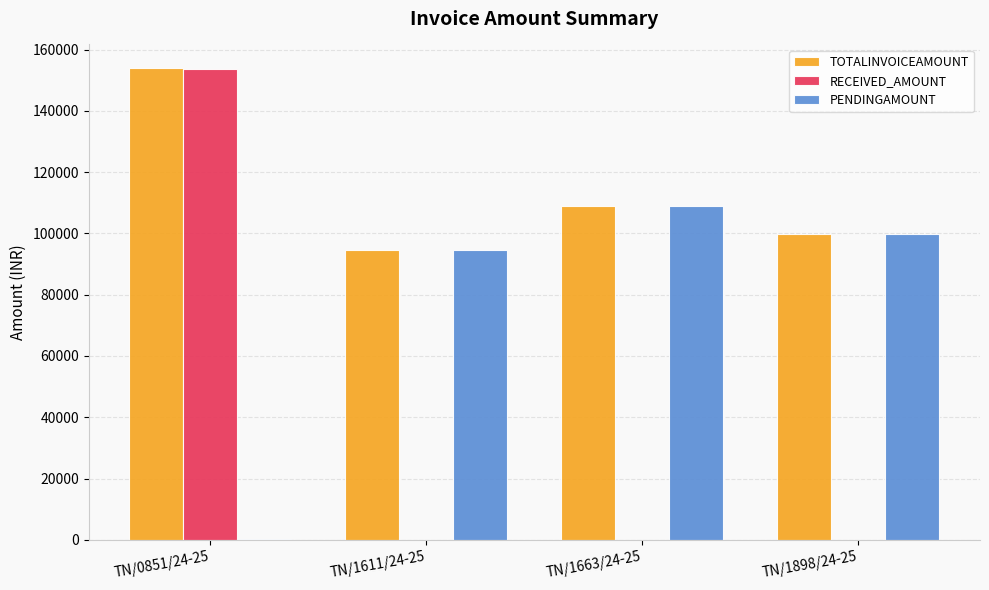

Which series changed the most between TN/0851/24-25 and TN/1611/24-25?

RECEIVED_AMOUNT